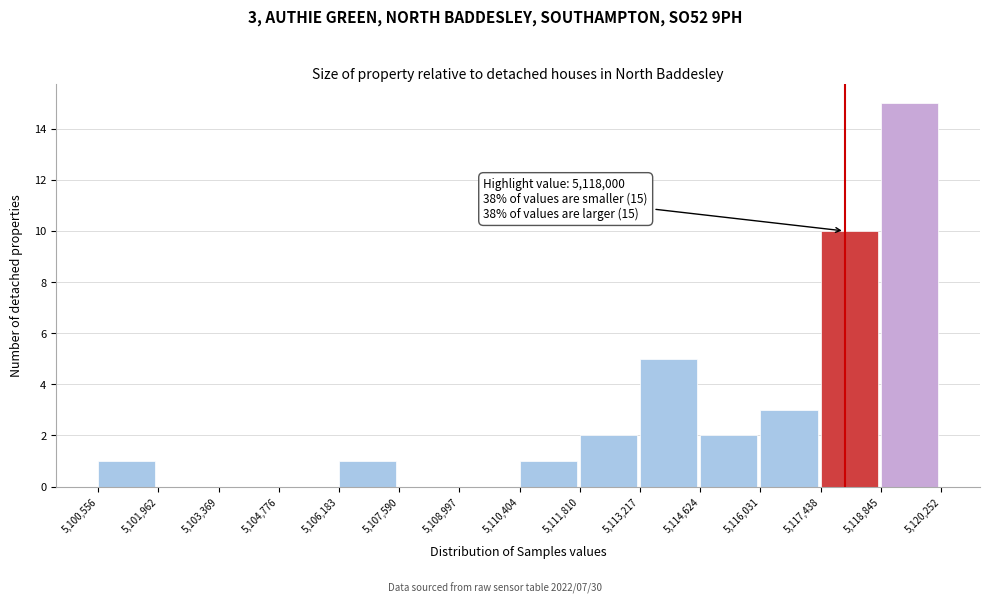

Over which range of the x-axis is the bar tallest?

5,118,845 to 5,120,252